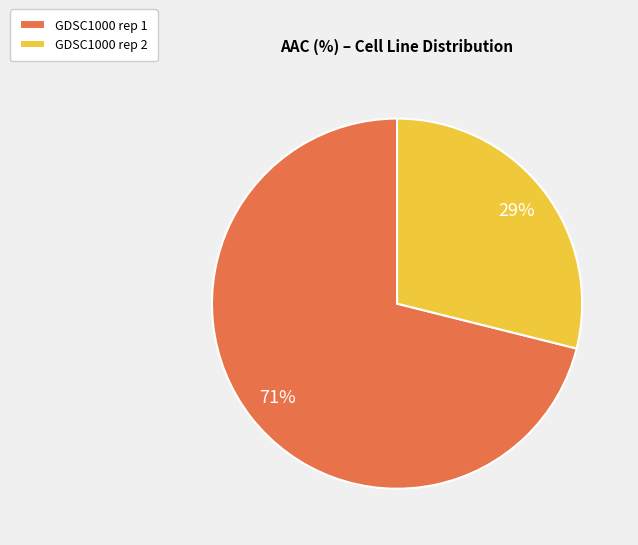

What is the smallest slice in the pie chart?

GDSC1000 rep 2